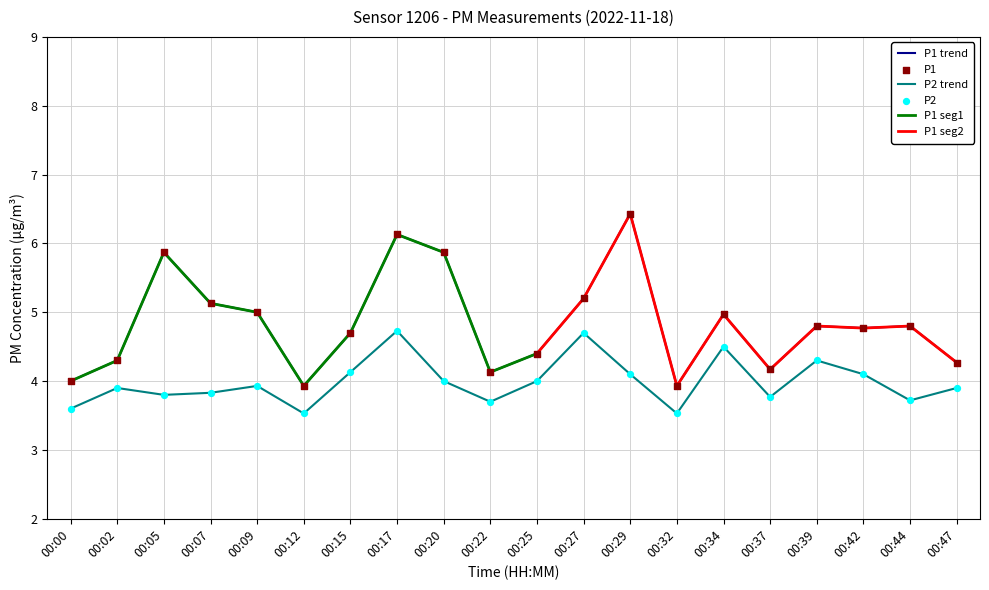

At how many categories does at least one series exceed 4?

17